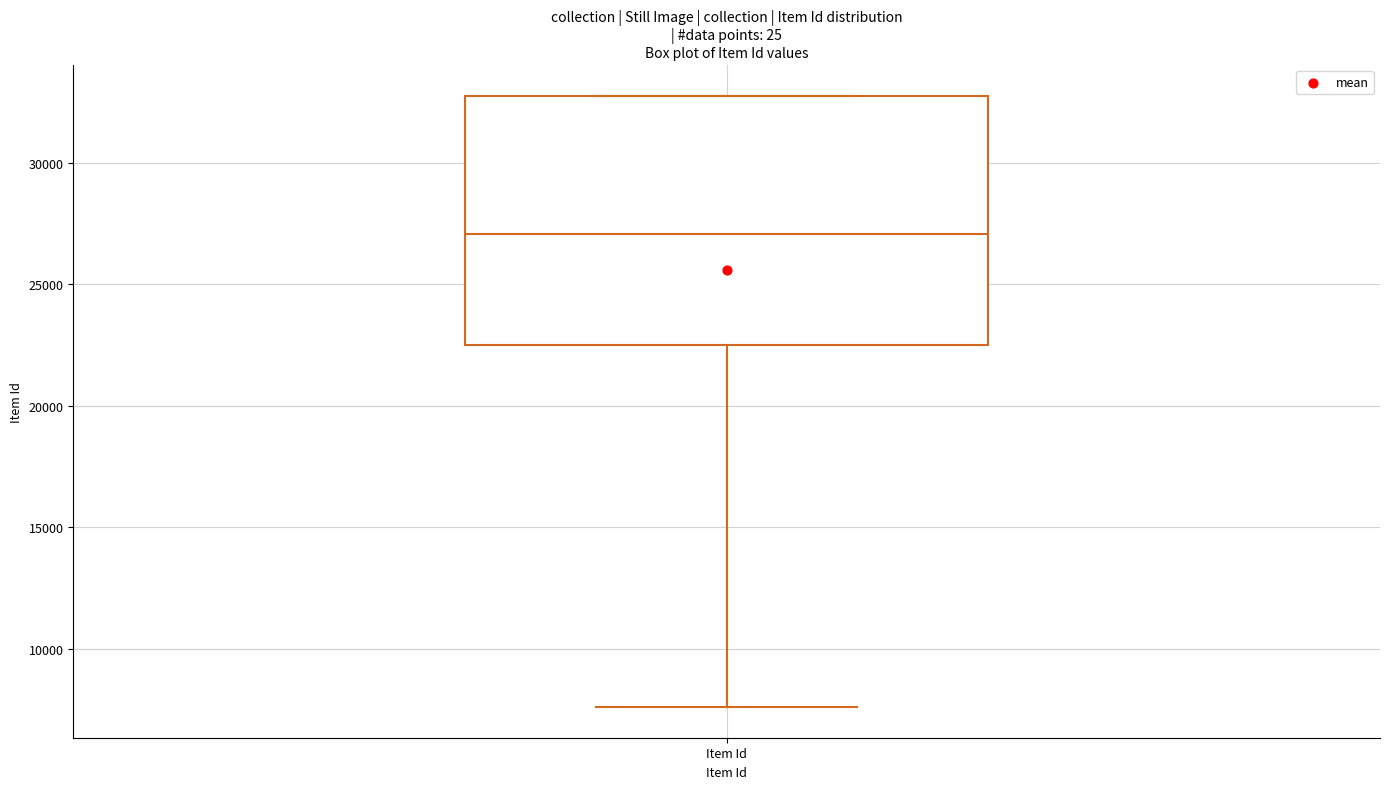

Where is the upper edge of the box for Item Id on the y-axis? The values are not printed on the chart, so give them approximately, as read against the axis.

33000